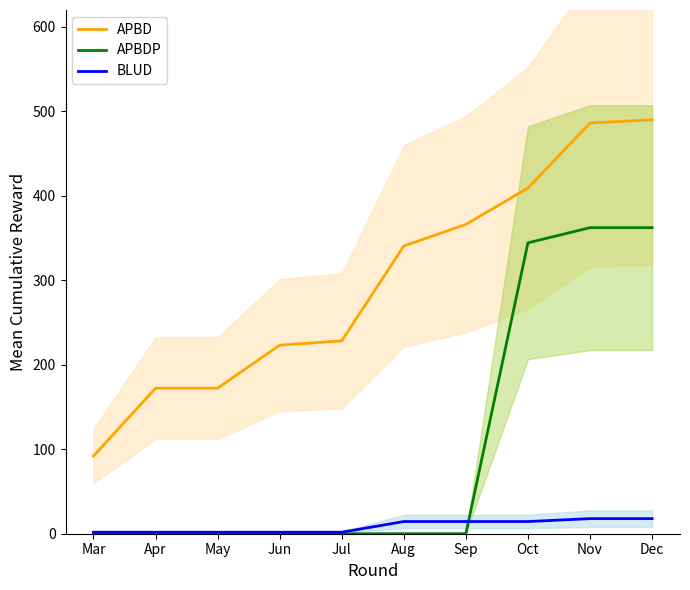

Which series ends up on top after the final intersection of BLUD and APBDP?

APBDP